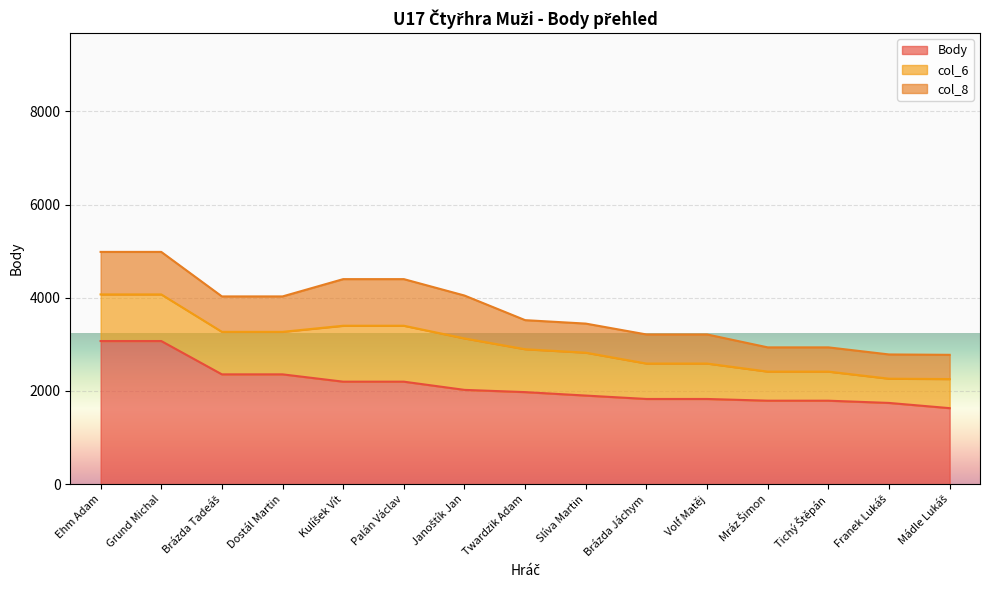

Reading left to right, extract all data points from this chart.

Body: Ehm Adam=3072	Grund Michal=3072	Brázda Tadeáš=2357	Dostál Martin=2357	Kulíšek Vít=2200	Palán Václav=2200	Janoštík Jan=2024	Twardzik Adam=1976	Slíva Martin=1902	Brázda Jáchym=1829	Volf Matěj=1829	Mráz Šimon=1792	Tichý Štěpán=1792	Franek Lukáš=1744	Mádle Lukáš=1632
col_6: Ehm Adam=1000	Grund Michal=1000	Brázda Tadeáš=912	Dostál Martin=912	Kulíšek Vít=1200	Palán Václav=1200	Janoštík Jan=1104	Twardzik Adam=920	Slíva Martin=920	Brázda Jáchym=760	Volf Matěj=760	Mráz Šimon=624	Tichý Štěpán=624	Franek Lukáš=520	Mádle Lukáš=624
col_8: Ehm Adam=912	Grund Michal=912	Brázda Tadeáš=760	Dostál Martin=760	Kulíšek Vít=1000	Palán Václav=1000	Janoštík Jan=920	Twardzik Adam=624	Slíva Martin=624	Brázda Jáchym=624	Volf Matěj=624	Mráz Šimon=520	Tichý Štěpán=520	Franek Lukáš=520	Mádle Lukáš=520